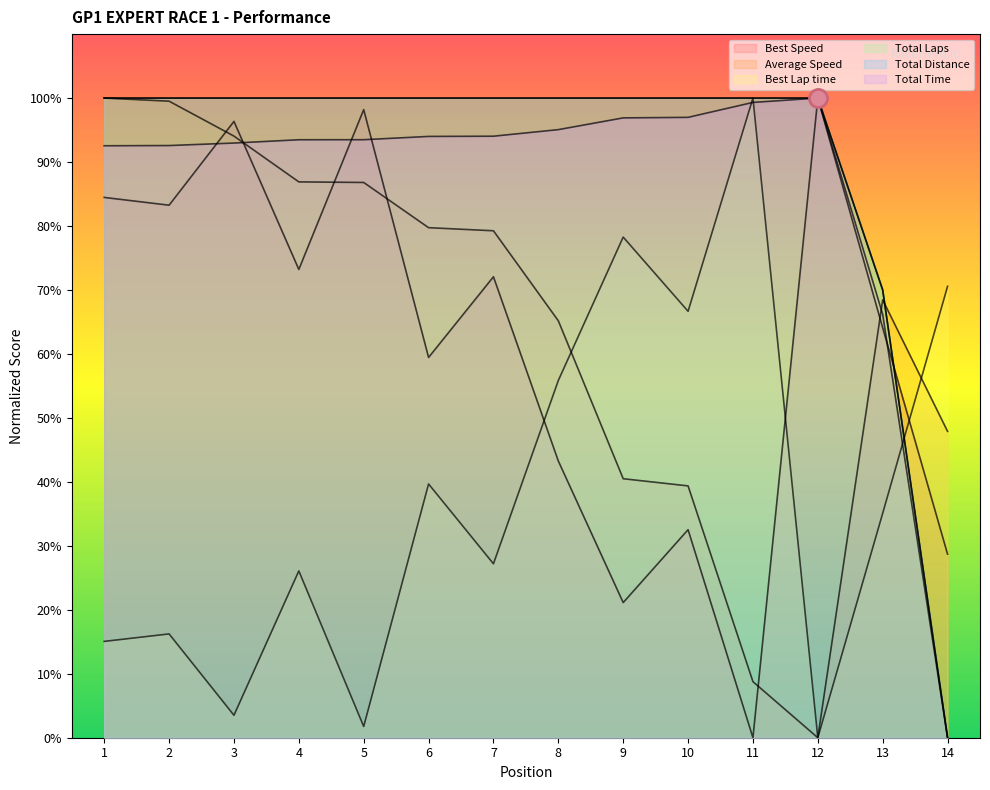

At how many categories does at least one series exceed 27?

14